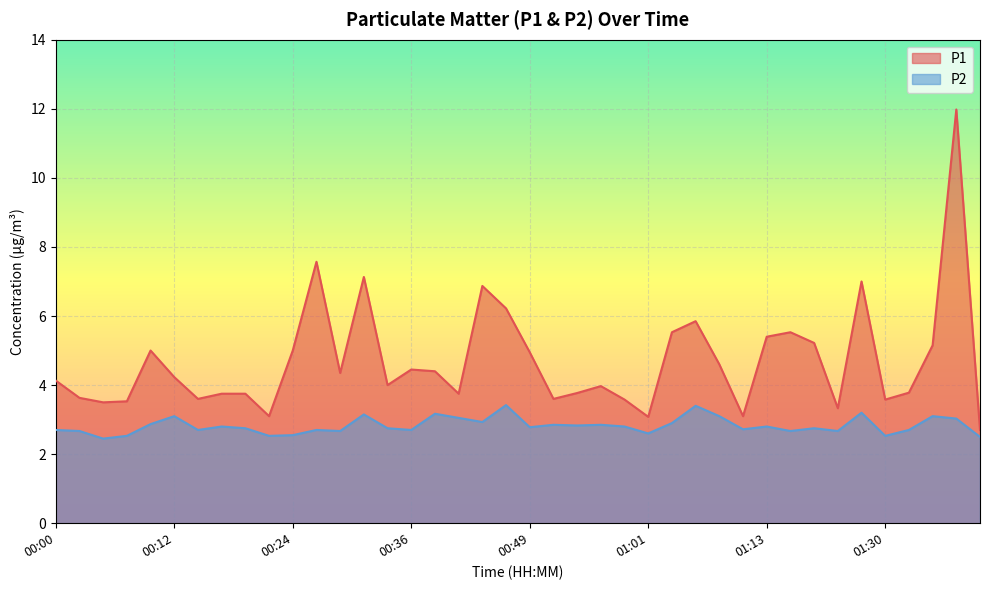

How many data points in P1 are above 4?

21